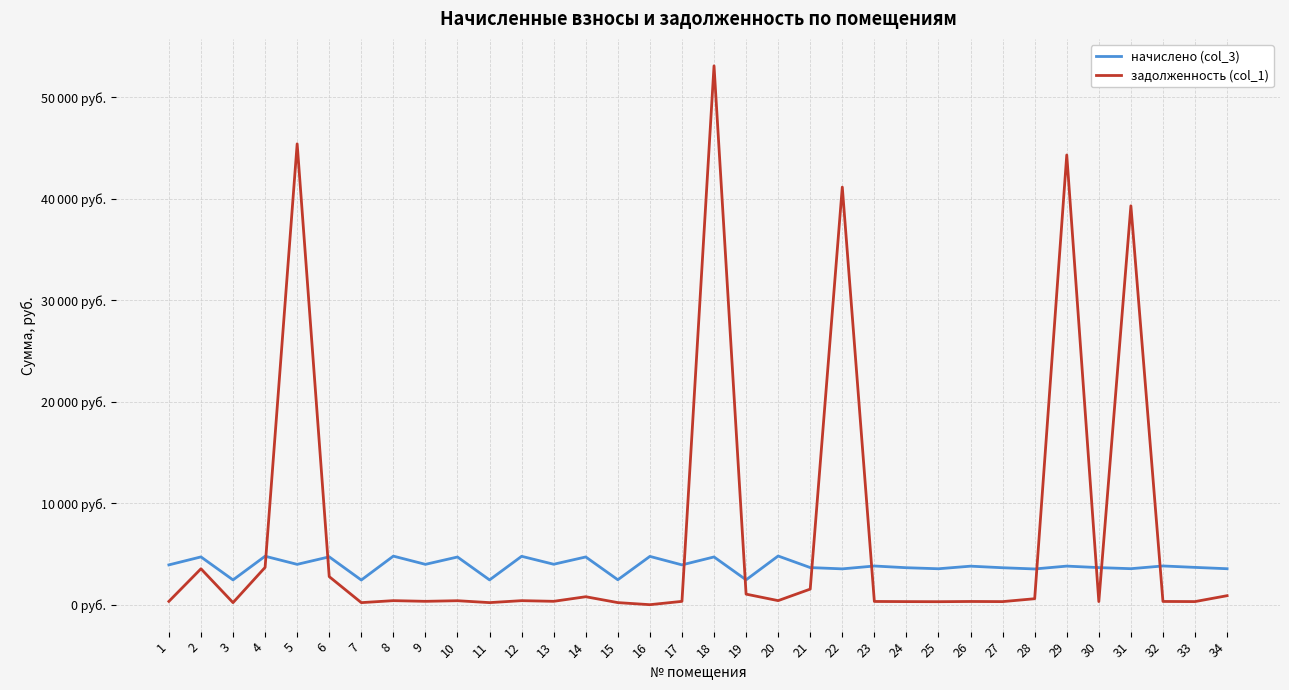

Where is the first local minimum for задолженность (col_1)?

3